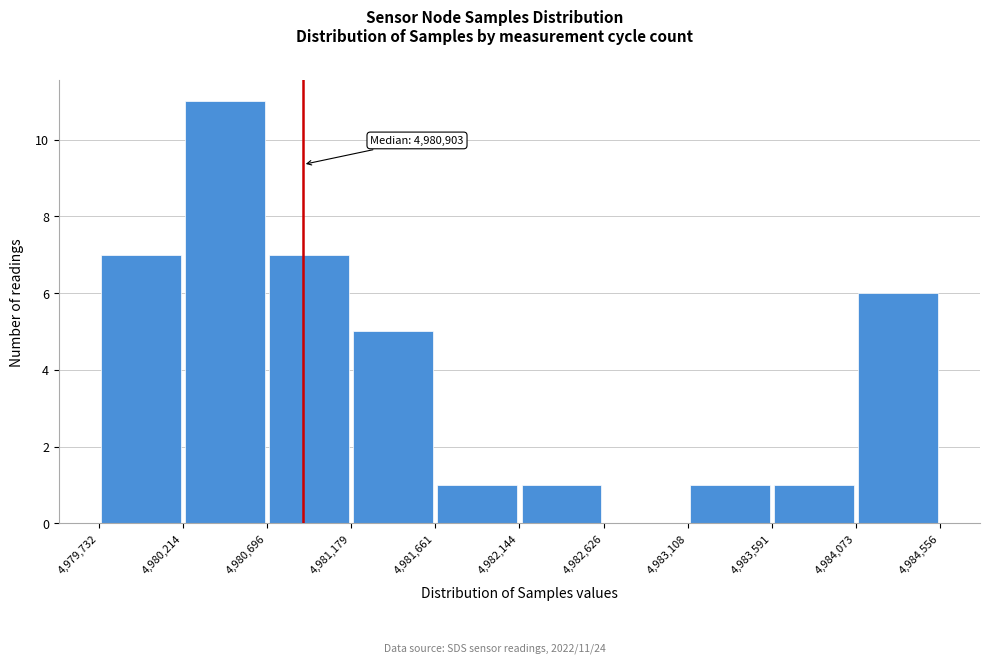

Which range on the x-axis has the tallest bar?

4,980,214 to 4,980,696